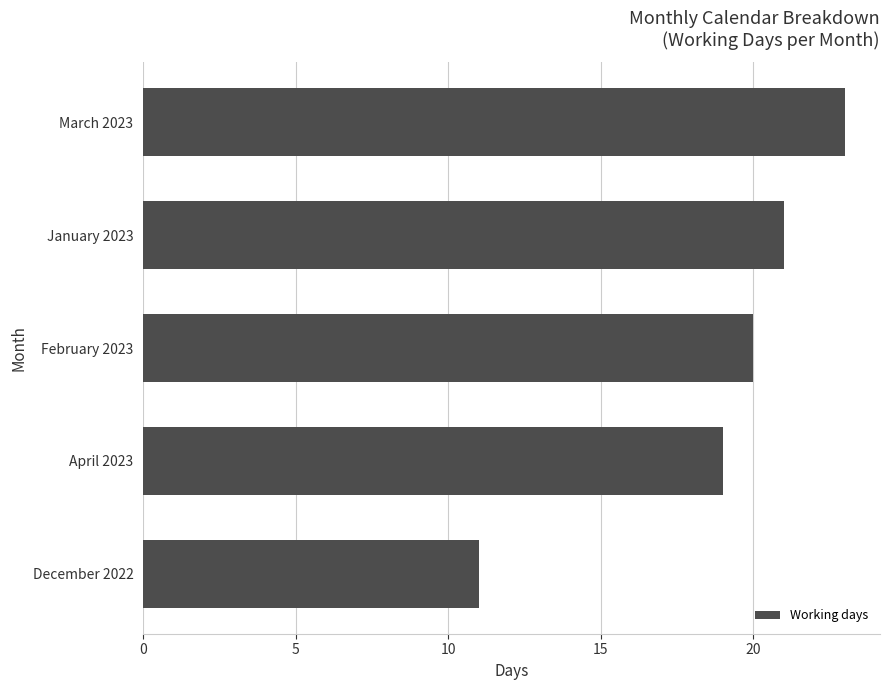

What is the change in value from April 2023 to January 2023?

+2